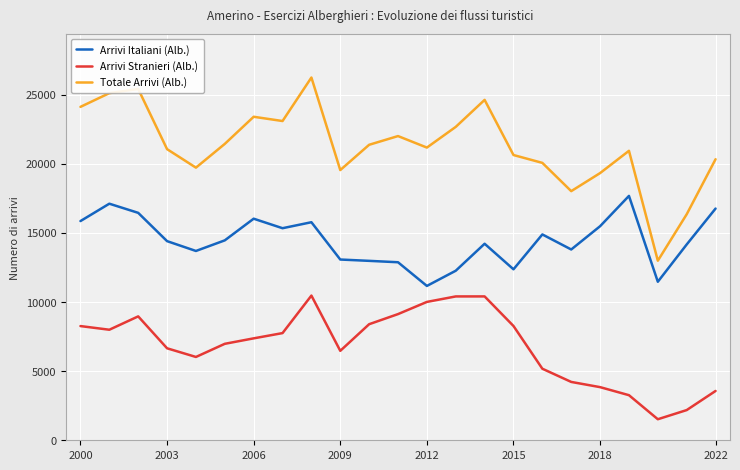

Which series has the widest spread of values?

Totale Arrivi (Alb.)